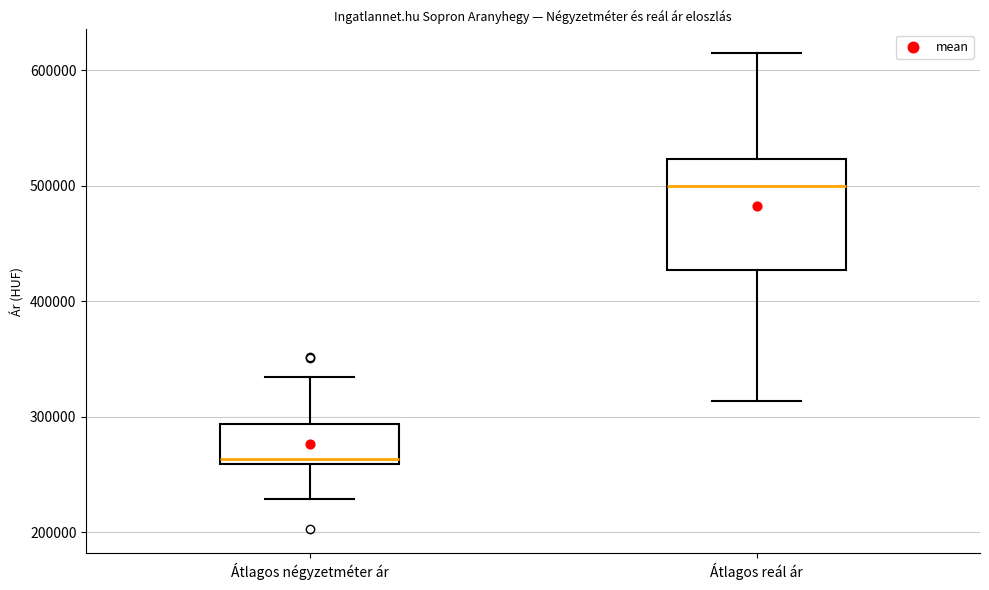

Reading left to right, read every box against the y-axis: the position of its median line, the range the box covers, and the ends of its whiskers. The values are not printed on the chart, so give them approximately, as read against the axis.

Átlagos négyzetméter ár: median 260000 (just above the box's lower edge), box 260000 to 290000, whiskers 230000 to 330000
Átlagos reál ár: median 500000, box 430000 to 520000, whiskers 310000 to 610000